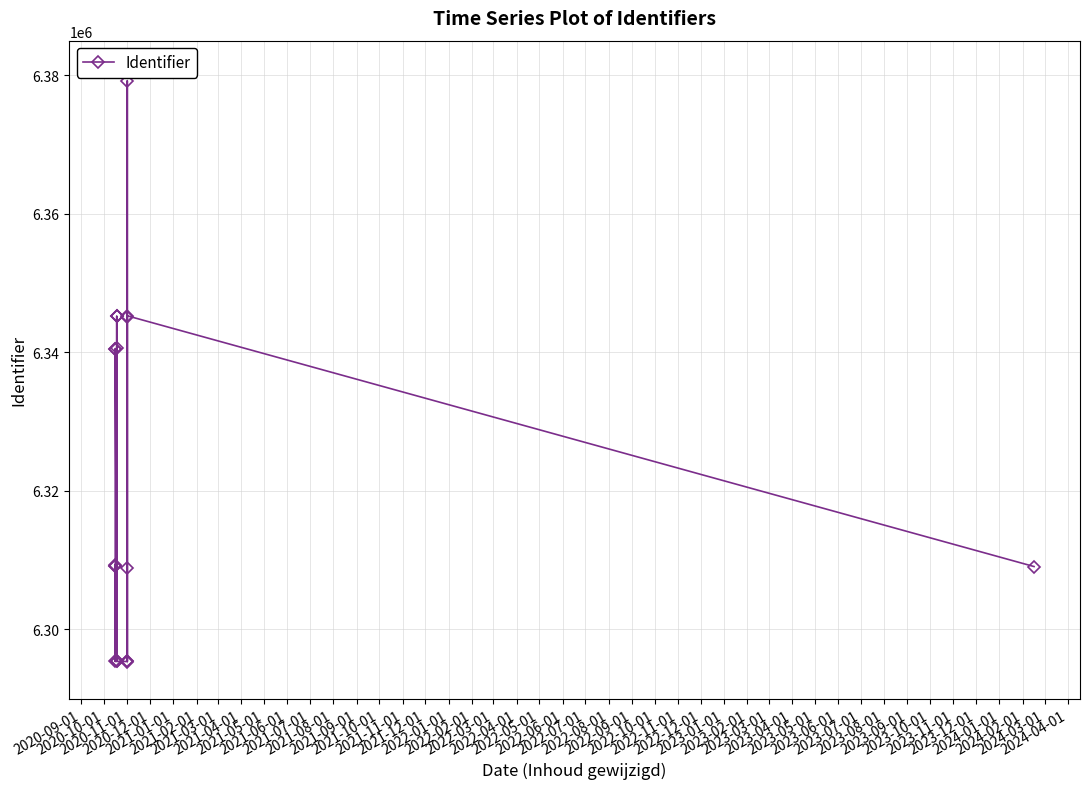

Reading left to right, transcribe all the data shown in this chart.

6309183	6309332	6309182	6295369	6340525	6340544	6295370	6340561	6345192	6345200	6345194	6295377	6295359	6308902	6379191	6295371	6295379	6345089	6345274	6309071